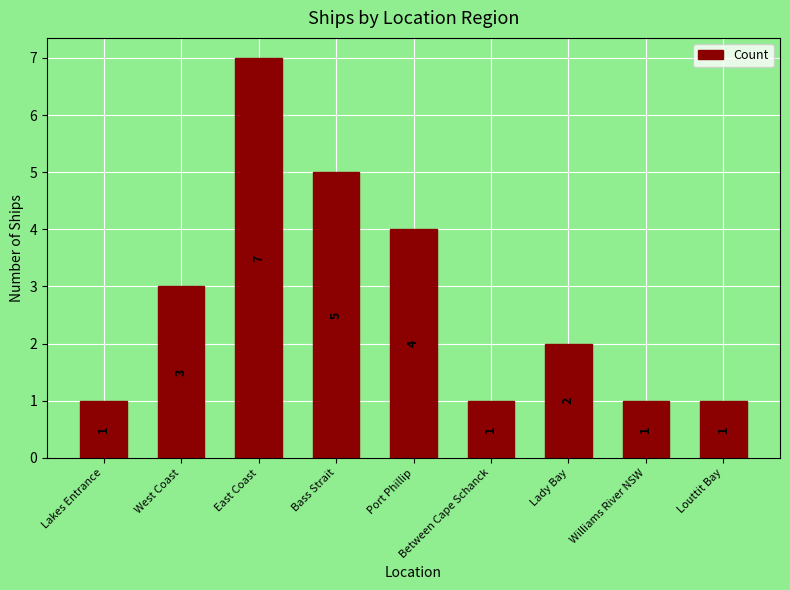

Reading right to left, list all the values displayed in this chart.

Louttit Bay=1	Williams River NSW=1	Lady Bay=2	Between Cape Schanck=1	Port Phillip=4	Bass Strait=5	East Coast=7	West Coast=3	Lakes Entrance=1